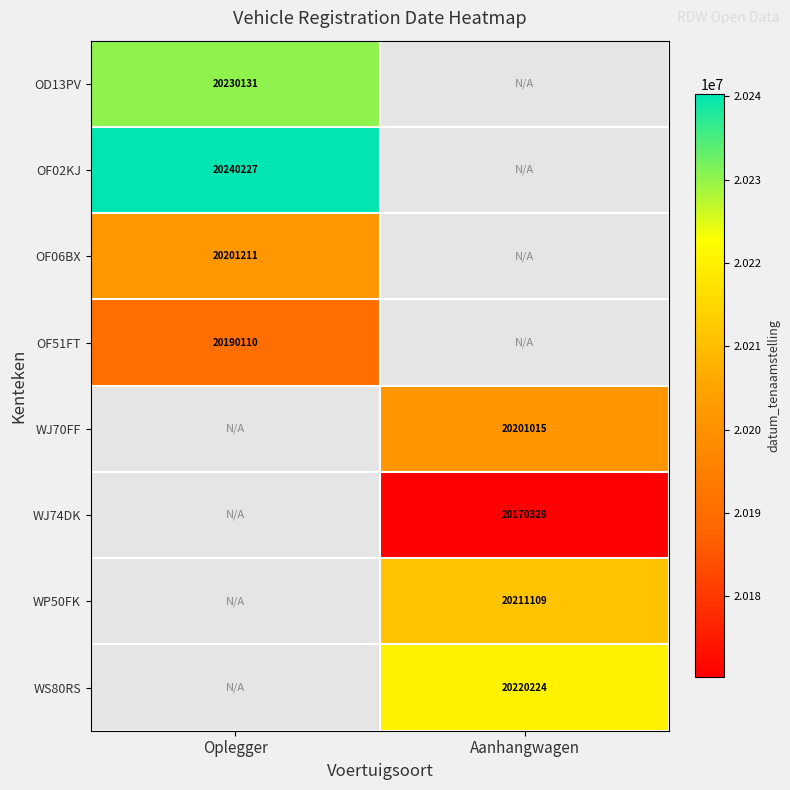

True or false: WS80RS has a value of 12946307 at Aanhangwagen.

False